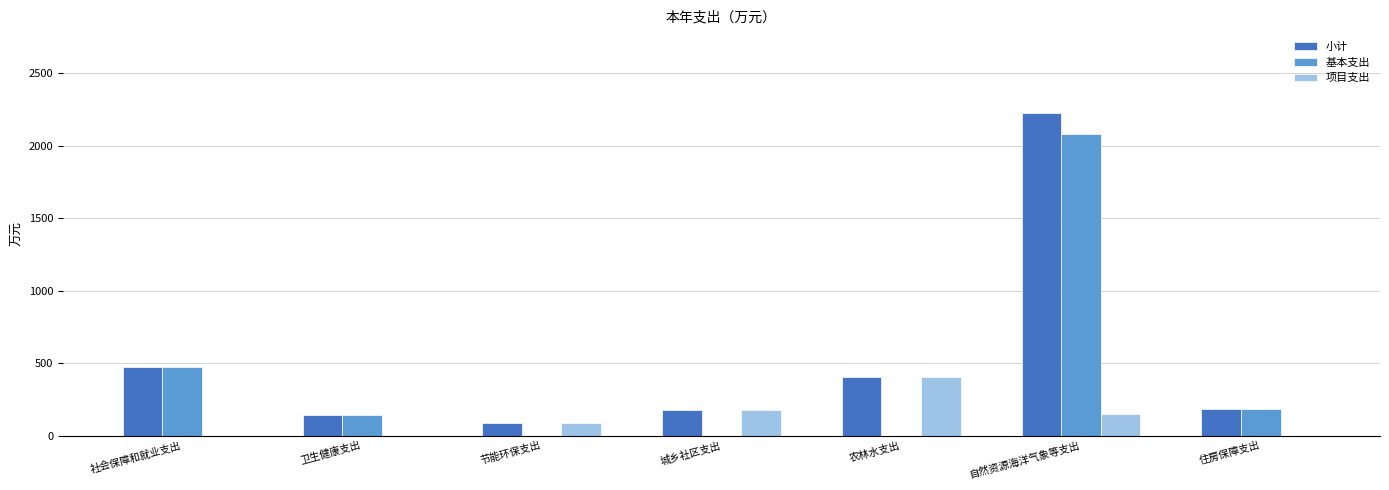

At which category is the sum across all series the highest?

自然资源海洋气象等支出